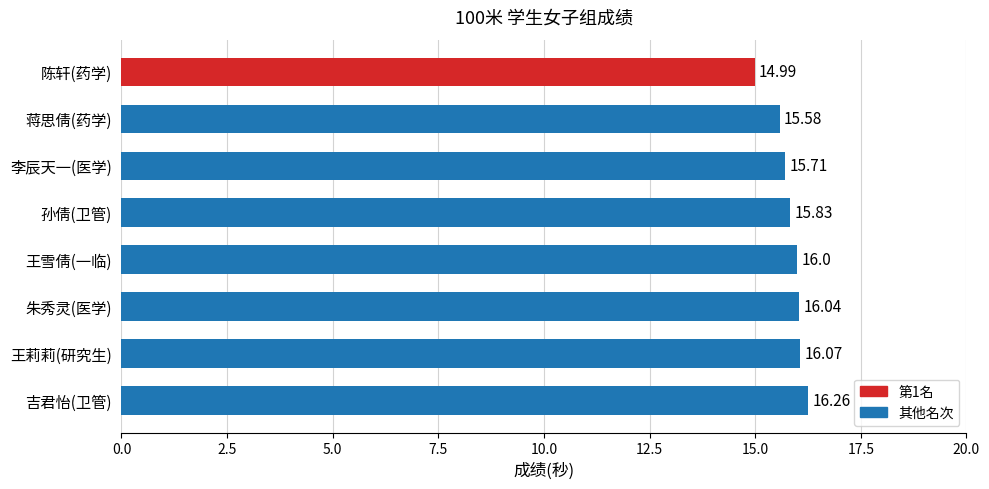

Which label corresponds to the smallest value in the chart?

陈轩(药学)